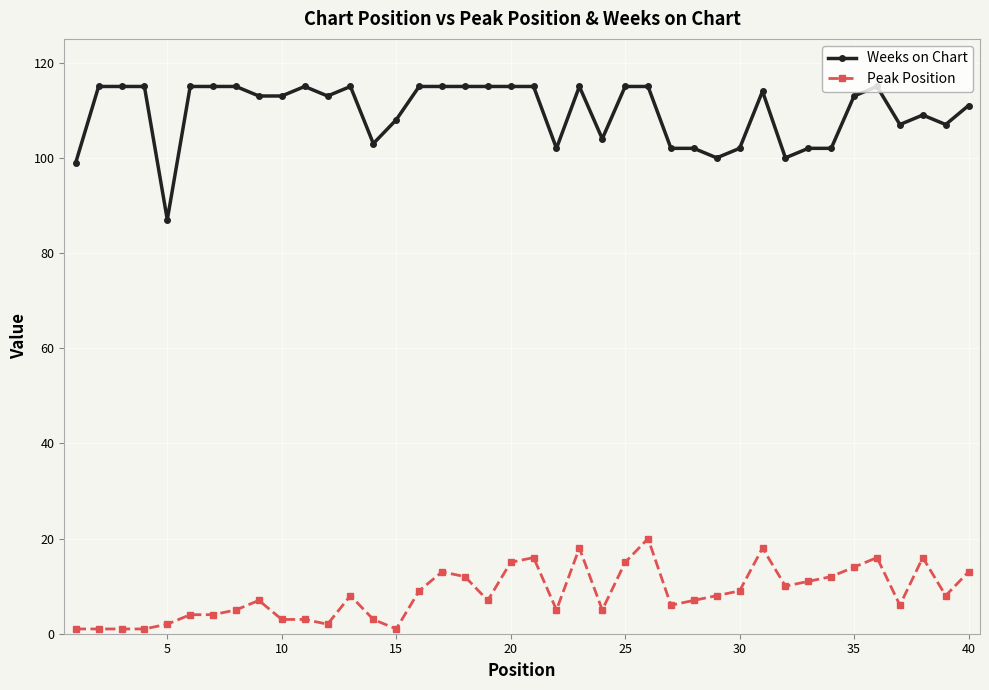

What is the difference between the maximum and minimum values in the Weeks on Chart series?

28